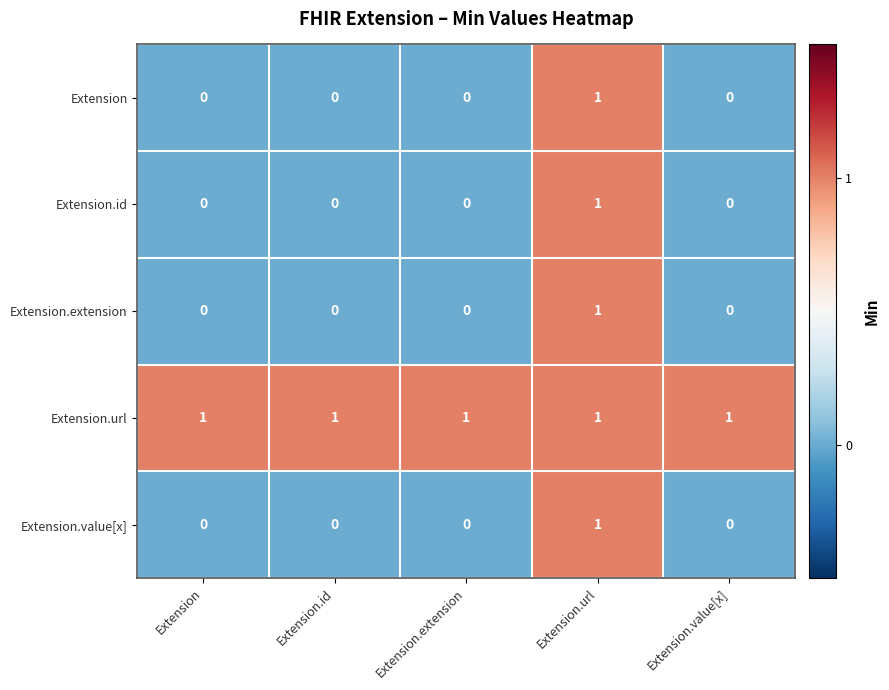

The Extension.url series shows 2 at Extension.extension. True or false?

False